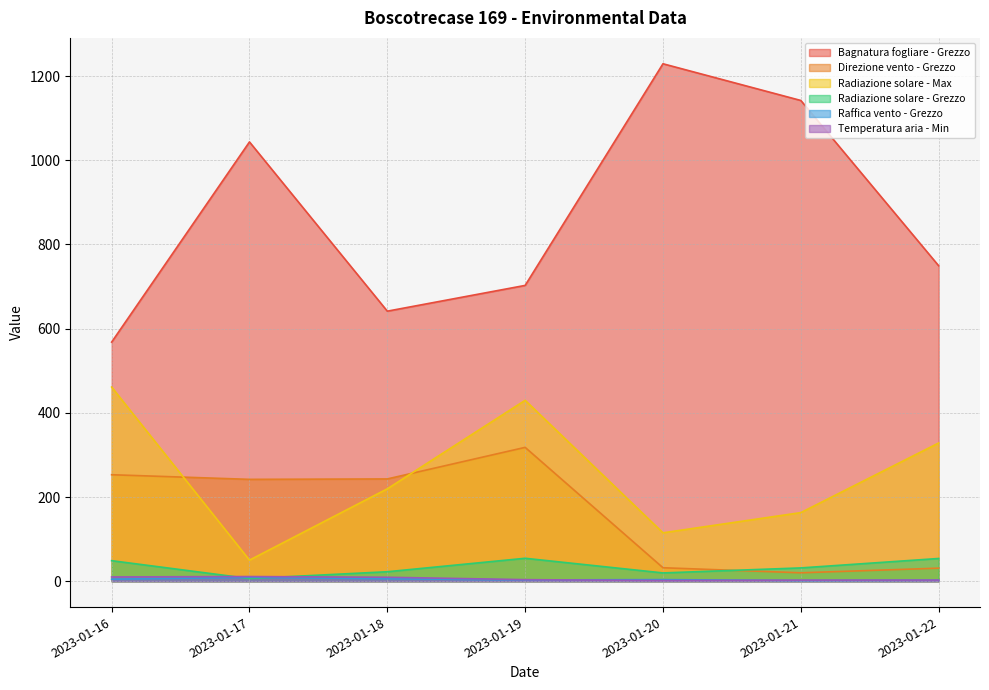

Where is the first local maximum for Direzione vento - Grezzo?

2023-01-19